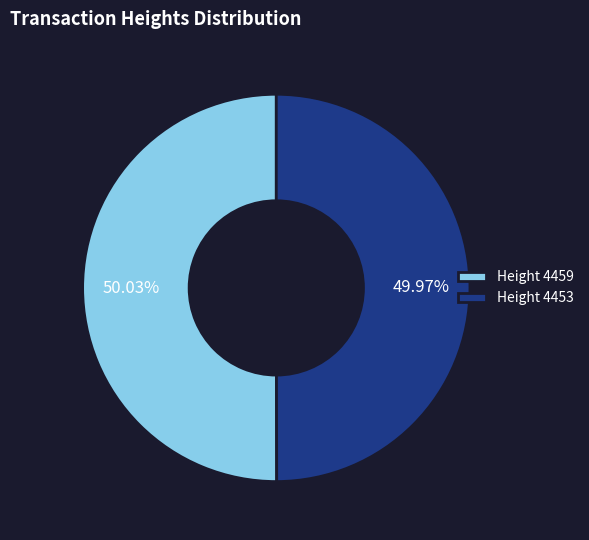

What is the ratio of the value at Height 4459 to the value at Height 4453?

1.0